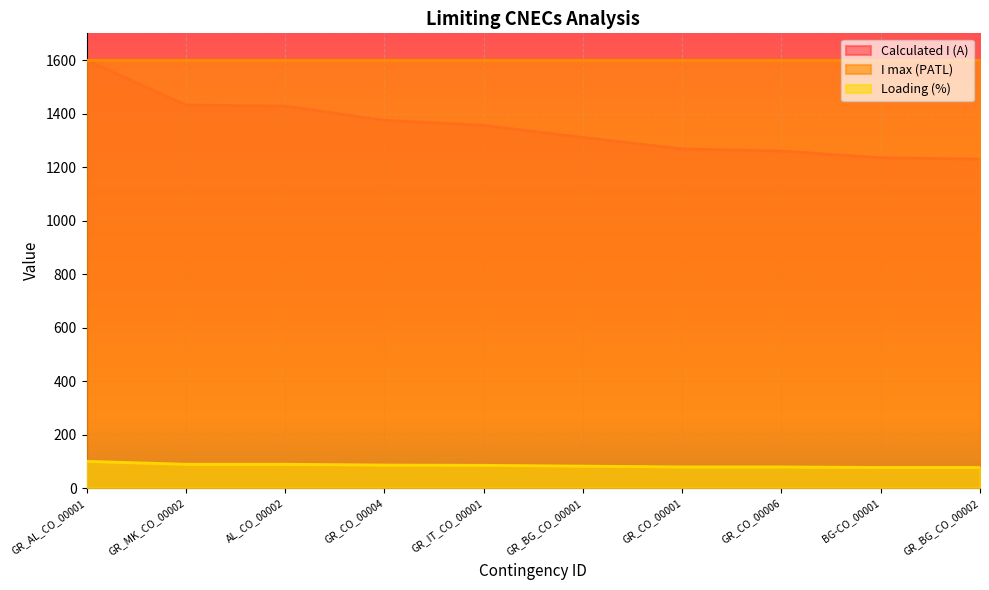

What is the label of the 9th point from the left?

BG-CO_00001